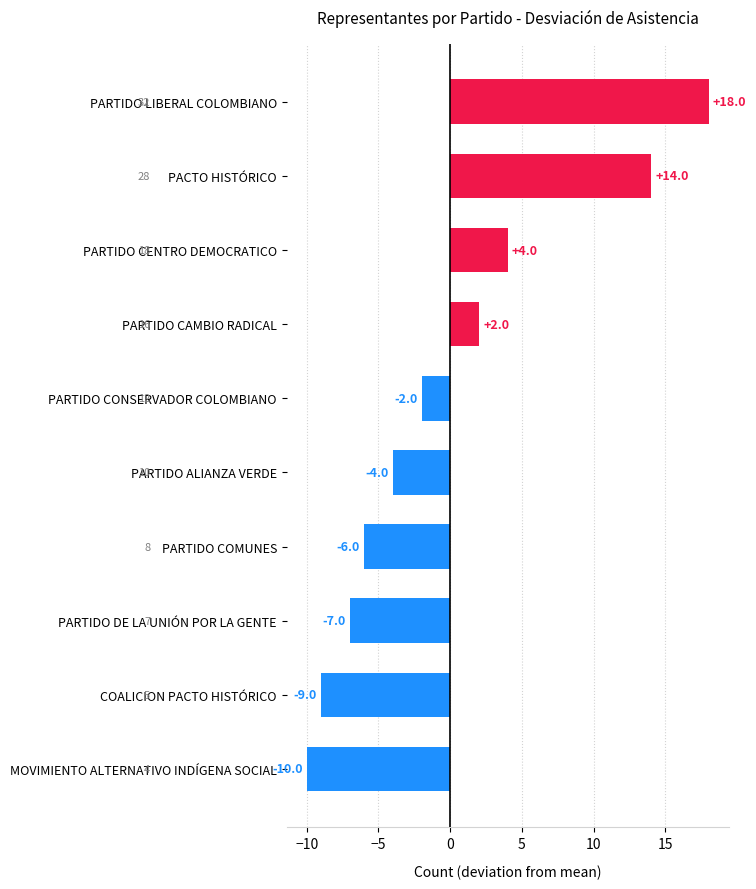

Reading top to bottom, transcribe all the data shown in this chart.

PARTIDO LIBERAL COLOMBIANO=18	PACTO HISTÓRICO=14	PARTIDO CENTRO DEMOCRATICO=4	PARTIDO CAMBIO RADICAL=2	PARTIDO CONSERVADOR COLOMBIANO=-2	PARTIDO ALIANZA VERDE=-4	PARTIDO COMUNES=-6	PARTIDO DE LA UNIÓN POR LA GENTE=-7	COALICION PACTO HISTÓRICO=-9	MOVIMIENTO ALTERNATIVO INDÍGENA SOCIAL=-10